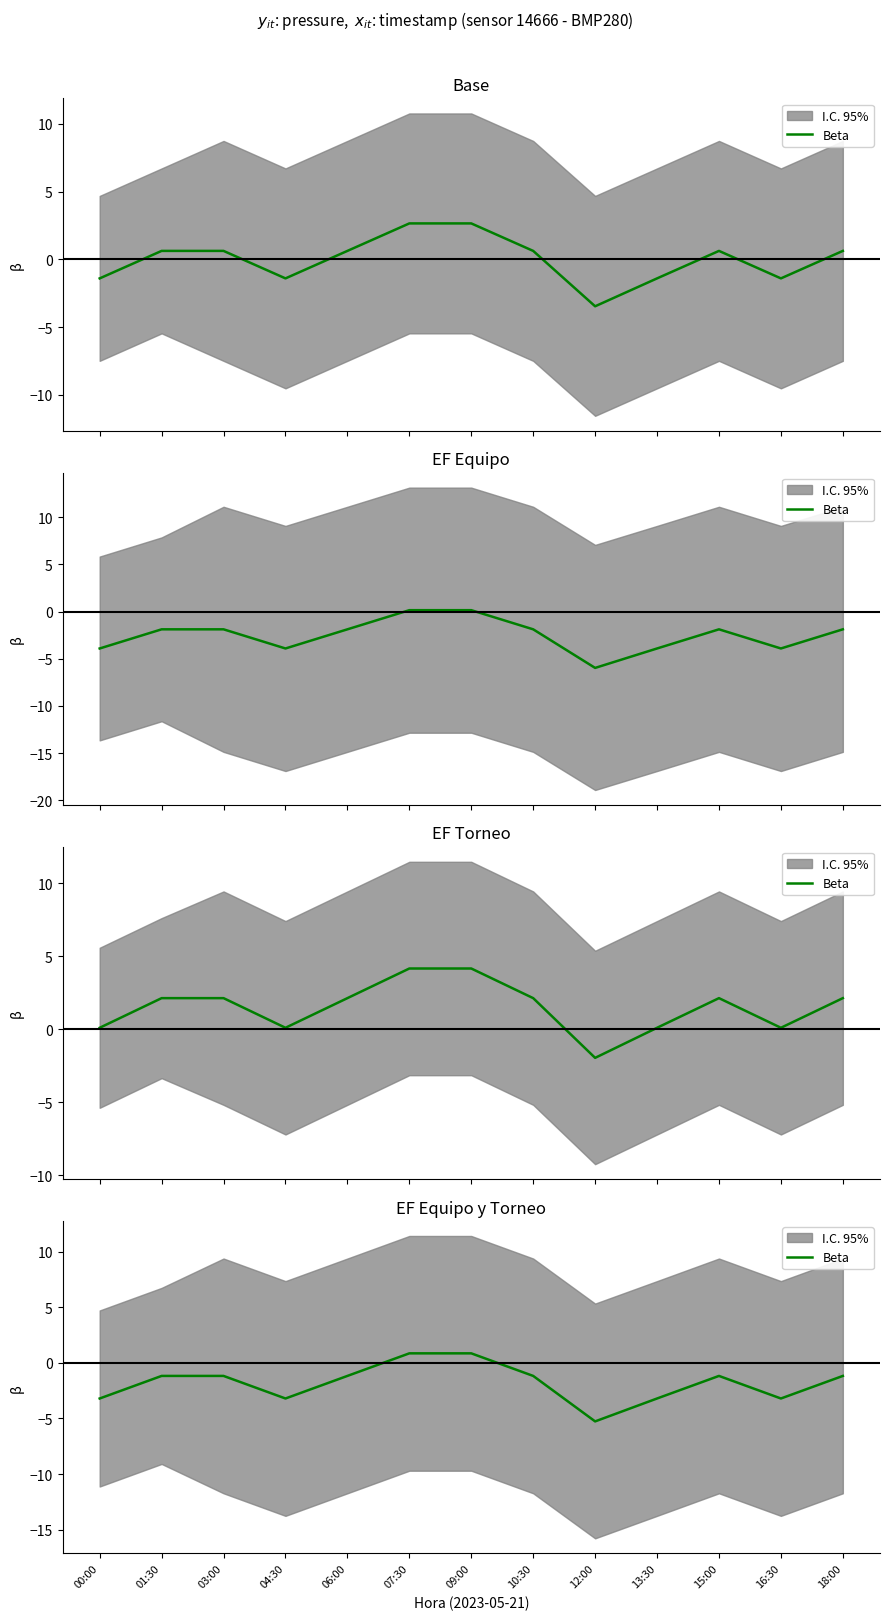

List the labels in order of value, smallest first.

12:00, 00:00, 04:30, 13:30, 16:30, 01:30, 03:00, 06:00, 10:30, 15:00, 18:00, 07:30, 09:00